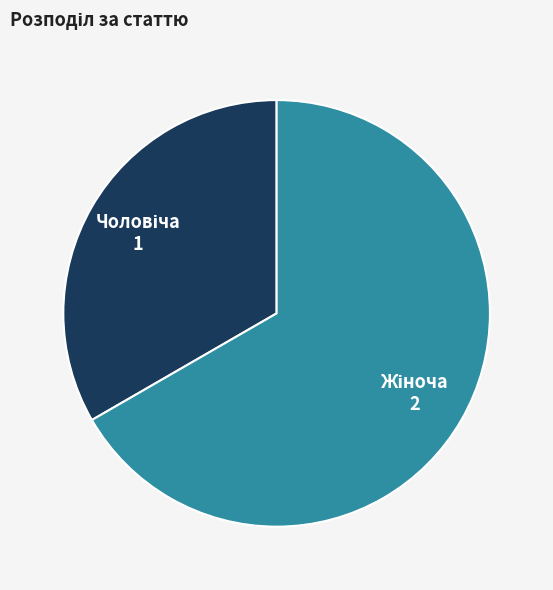

Is there a majority slice in this chart?

Yes